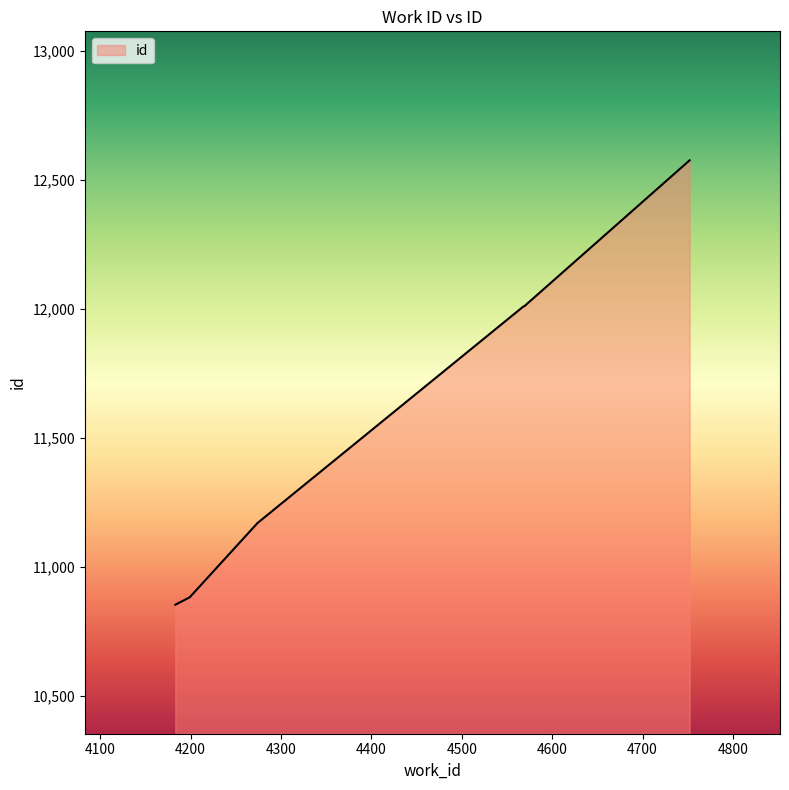

List the labels in order of value, smallest first.

4183, 4199, 4274, 4568, 4570, 4570, 4752